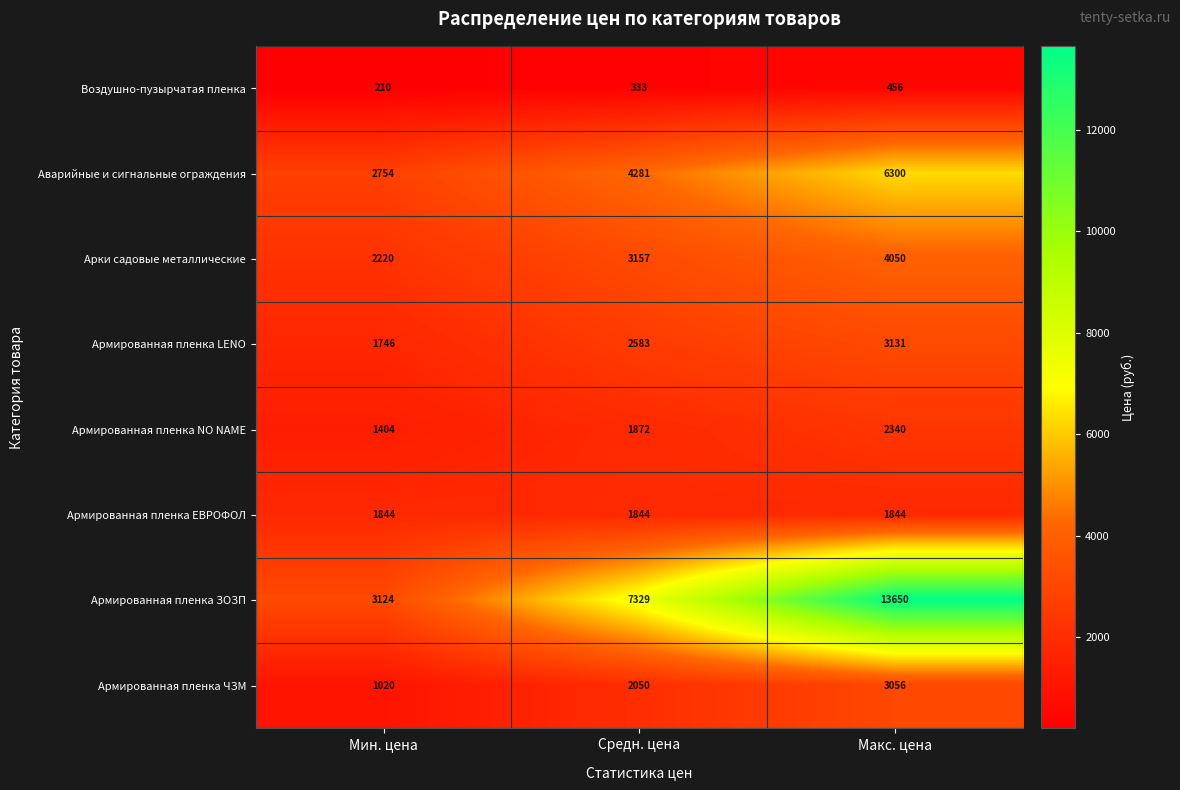

Reading left to right, extract all data points from this chart.

Воздушно-пузырчатая пленка: 210	333	456
Аварийные и сигнальные ограждения: 2754	4281	6300
Арки садовые металлические: 2220	3157	4050
Армированная пленка LENO: 1746	2583	3131
Армированная пленка NO NAME: 1404	1872	2340
Армированная пленка ЕВРОФОЛ: 1844	1844	1844
Армированная пленка ЗОЗП: 3124	7329	13650
Армированная пленка ЧЗМ: 1020	2050	3056